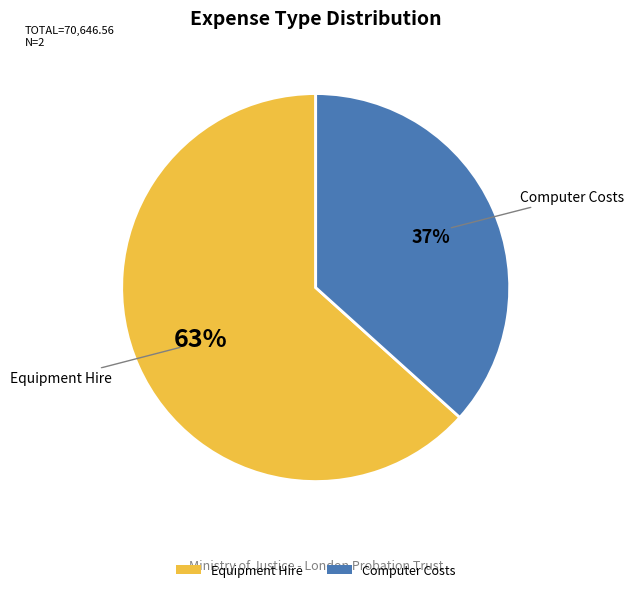

Which category has the smallest portion of the pie?

Computer Costs